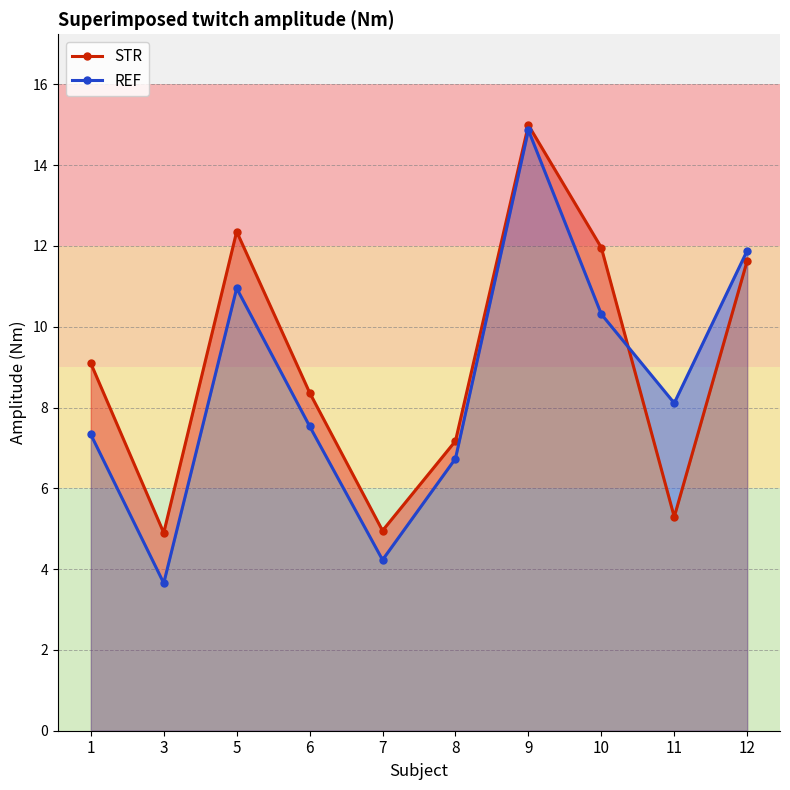

At which label does REF first exceed 8?

5